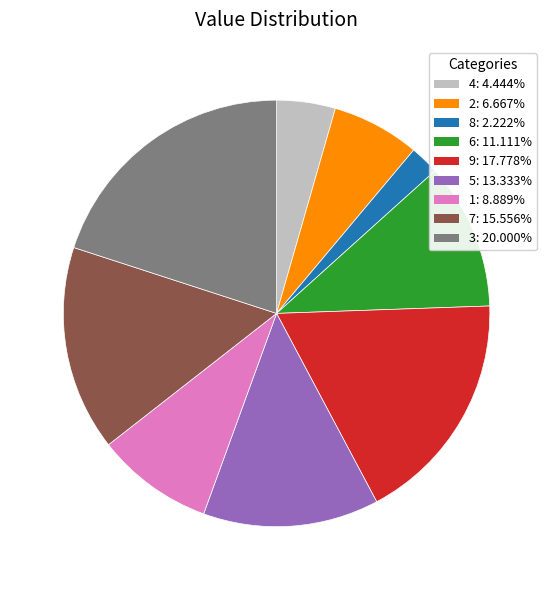

The 8 slice represents 17% of the pie. True or false?

False